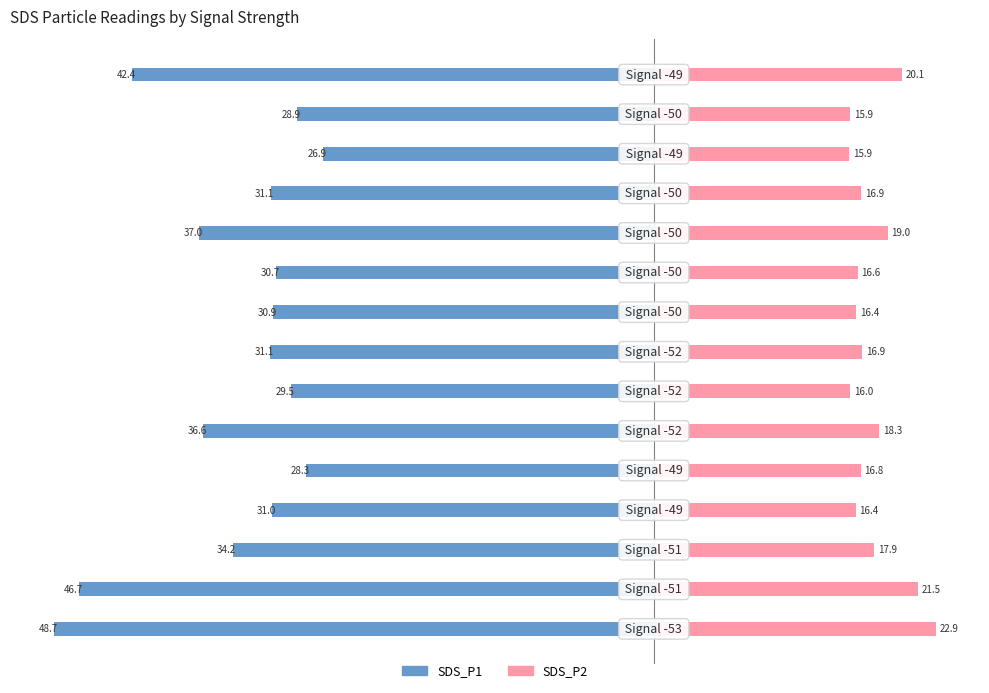

Which series changed the most between 9 and 14?

SDS_P1